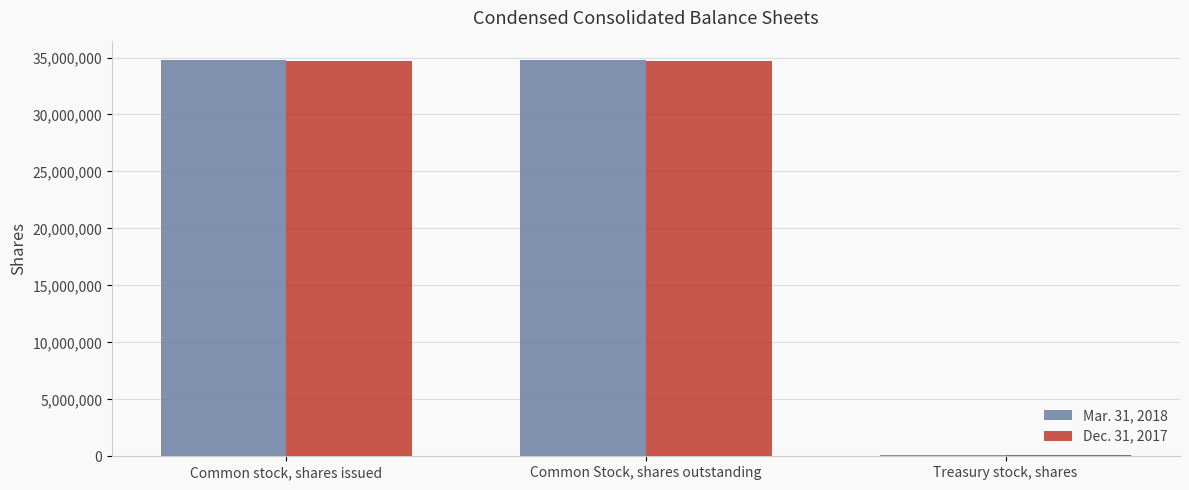

Is it true that Dec. 31, 2017 equals 34707924 at Common Stock, shares outstanding?

True